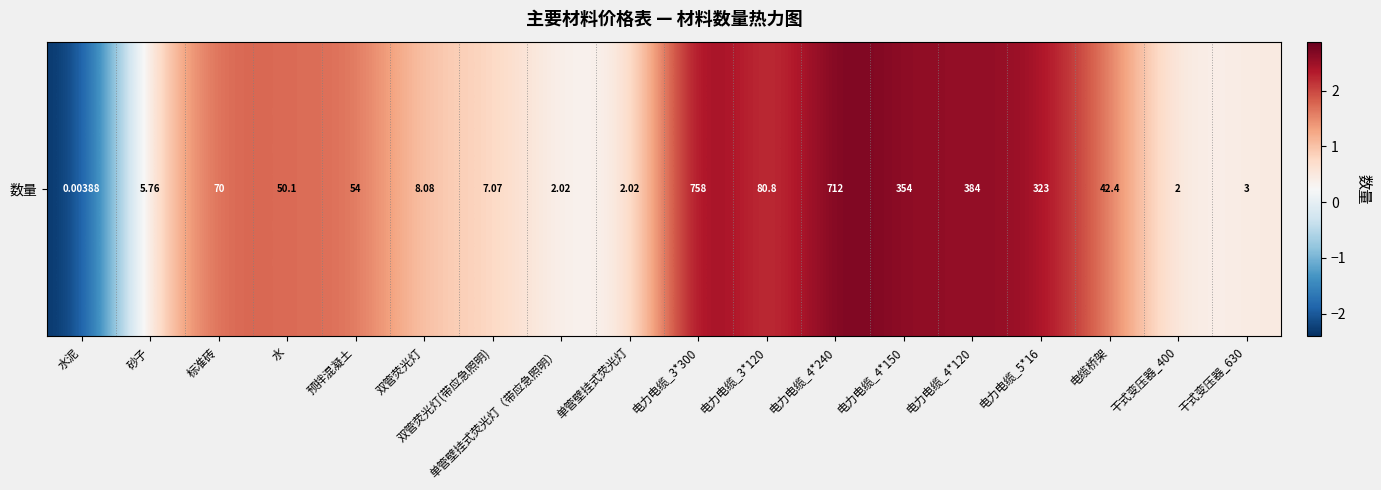

The chart shows a value of 1.1 at 标准砖. True or false?

False